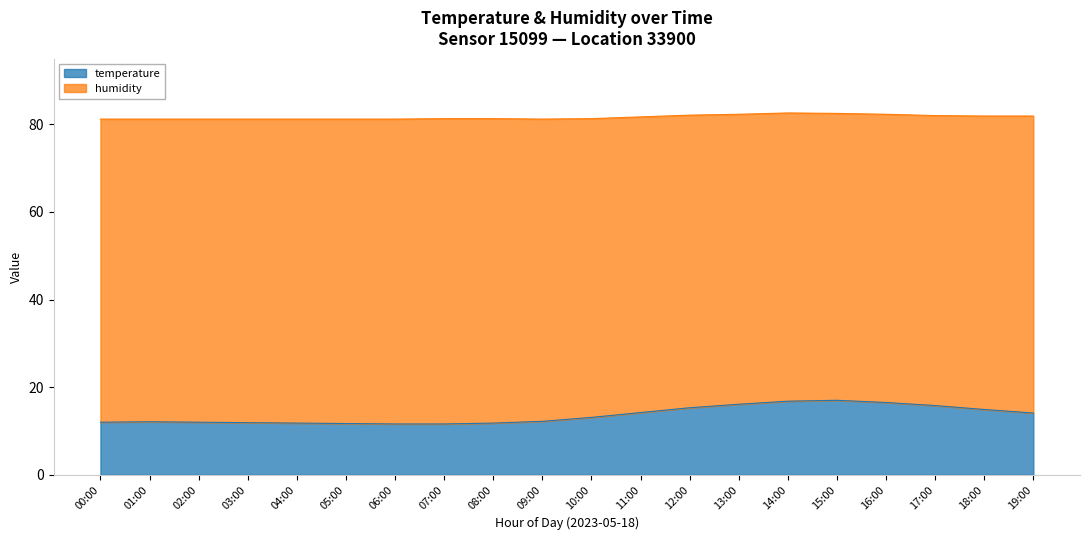

What is the change in value from 07:00 to 11:00?

+2.6